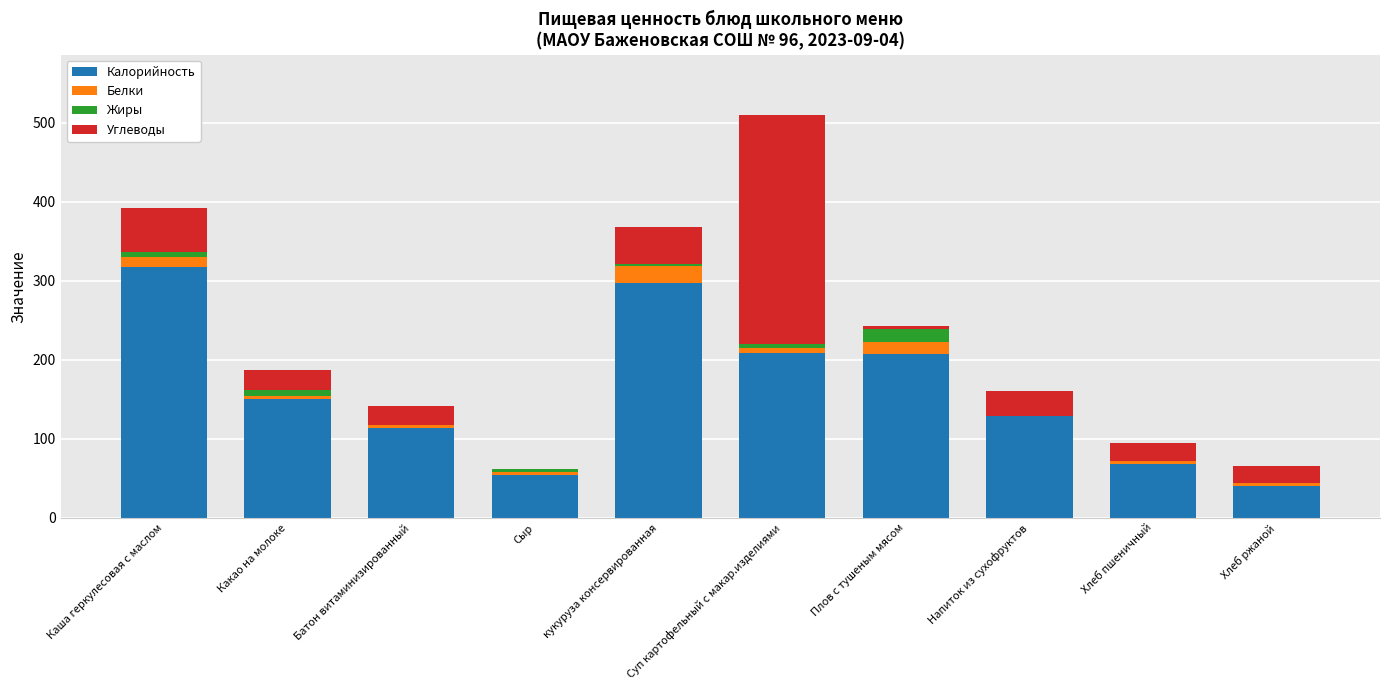

At which category is the sum across all series the highest?

Суп картофельный с макар.изделиями